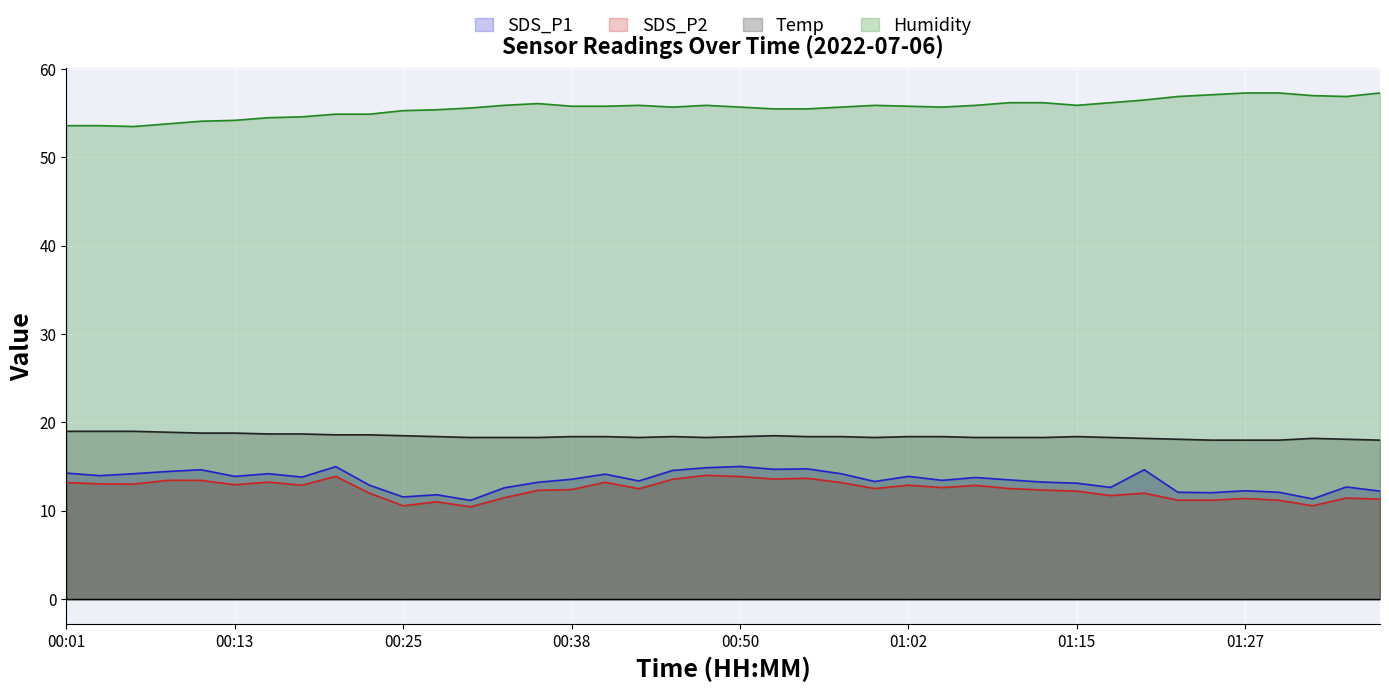

True or false: Humidity has a value of 94.1 at 00:40.

False